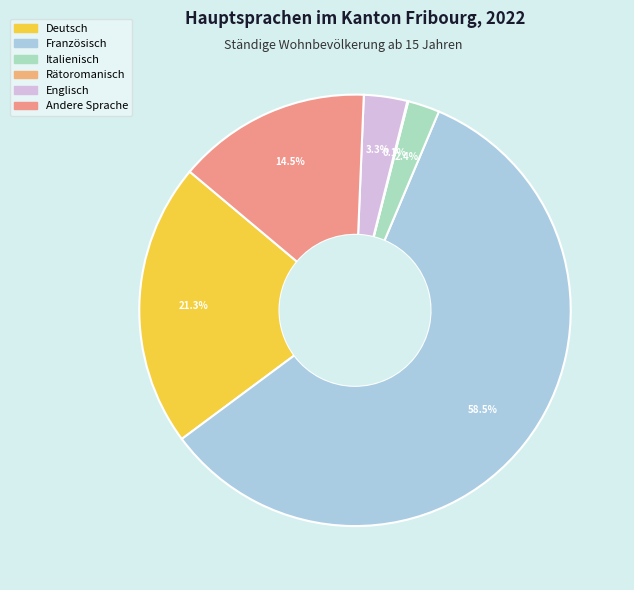

What percentage do Deutsch and Englisch together represent?

24.5%